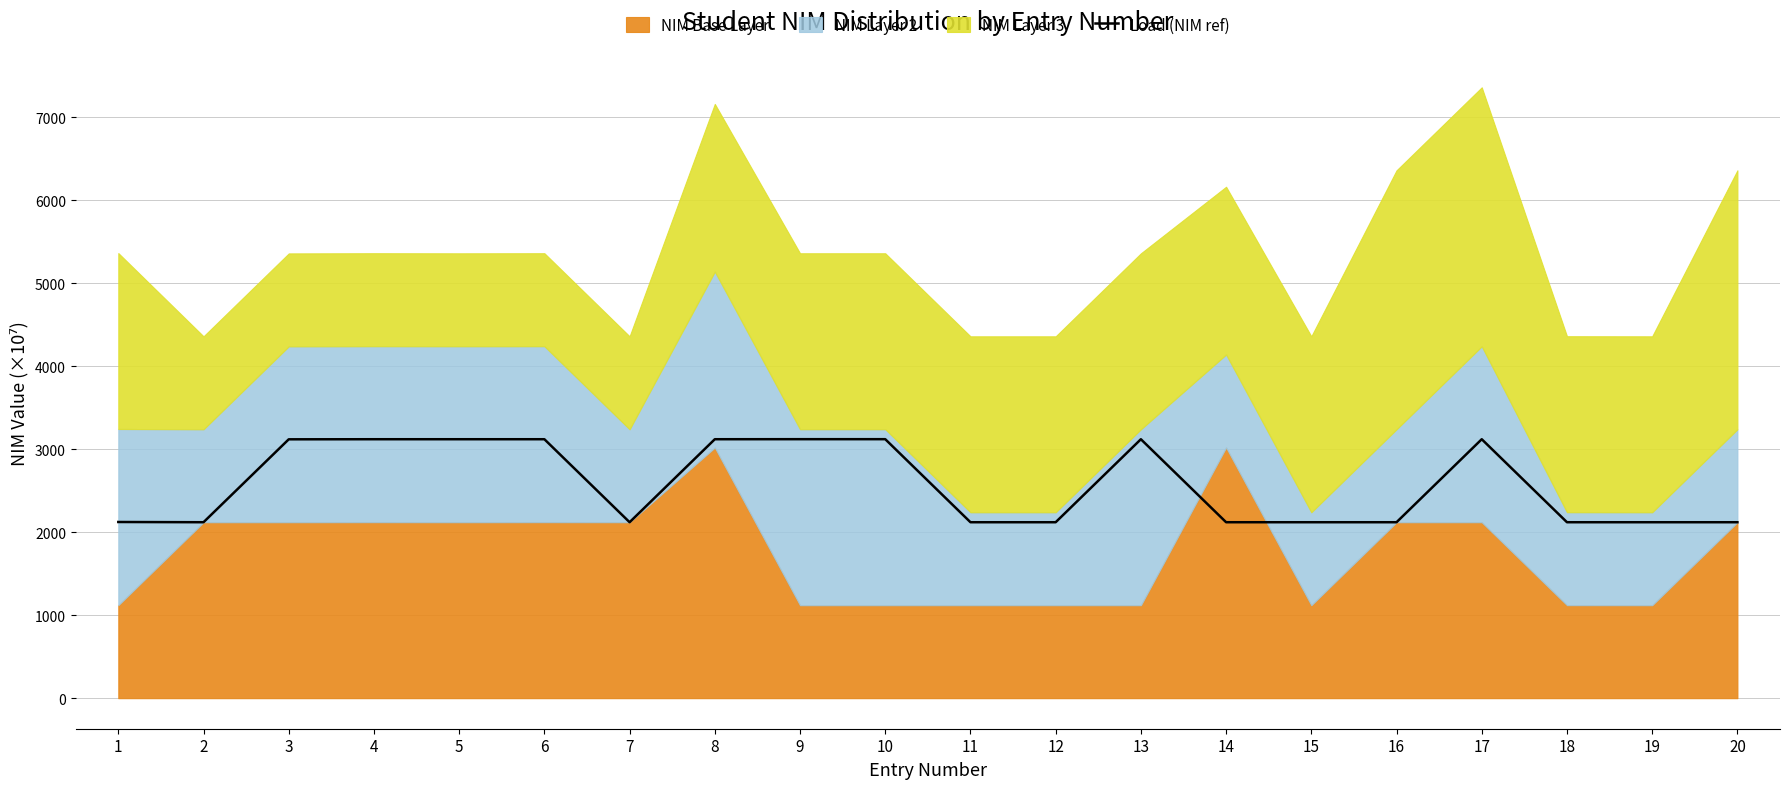

What is the maximum value shown in the chart?

3120.6